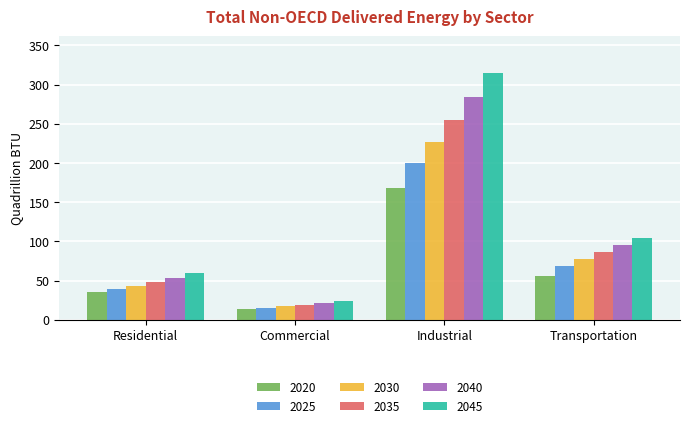

At which category is the sum across all series the highest?

Industrial